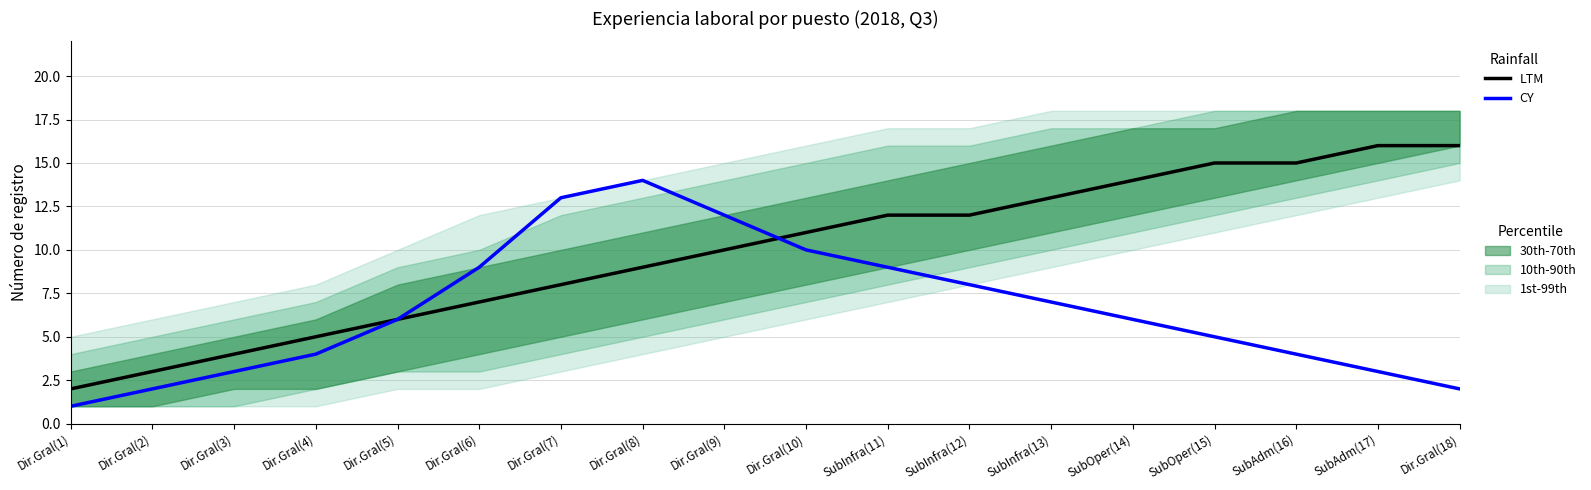

What is the value of the CY point at the 7th from the left?

13